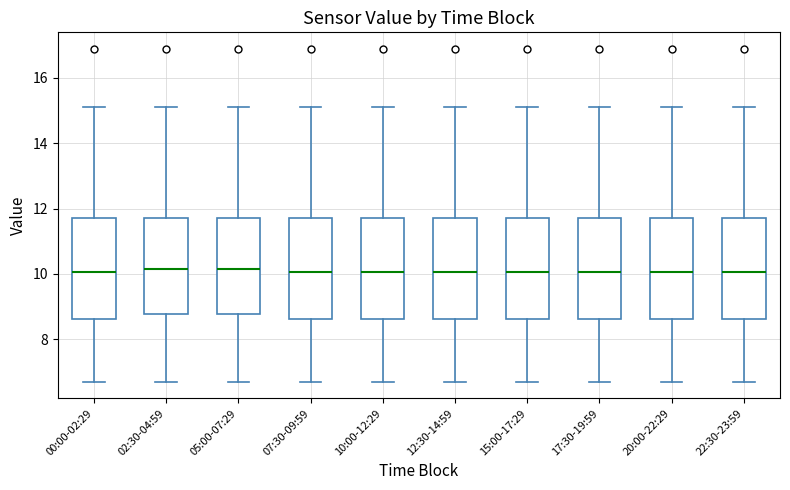

Reading left to right, transcribe this box plot: for each box, give where its median line is, the range the box spans, and where its two whiskers end, as read against the y-axis. The values are not printed on the chart, so give them approximately, as read against the axis.

00:00-02:29: median 10.0, box 8.6 to 11.8, whiskers 6.8 to 15.2
02:30-04:59: median 10.2, box 8.8 to 11.8, whiskers 6.8 to 15.2
05:00-07:29: median 10.2, box 8.8 to 11.8, whiskers 6.8 to 15.2
07:30-09:59: median 10.0, box 8.6 to 11.8, whiskers 6.8 to 15.2
10:00-12:29: median 10.0, box 8.6 to 11.8, whiskers 6.8 to 15.2
12:30-14:59: median 10.0, box 8.6 to 11.8, whiskers 6.8 to 15.2
15:00-17:29: median 10.0, box 8.6 to 11.8, whiskers 6.8 to 15.2
17:30-19:59: median 10.0, box 8.6 to 11.8, whiskers 6.8 to 15.2
20:00-22:29: median 10.0, box 8.6 to 11.8, whiskers 6.8 to 15.2
22:30-23:59: median 10.0, box 8.6 to 11.8, whiskers 6.8 to 15.2